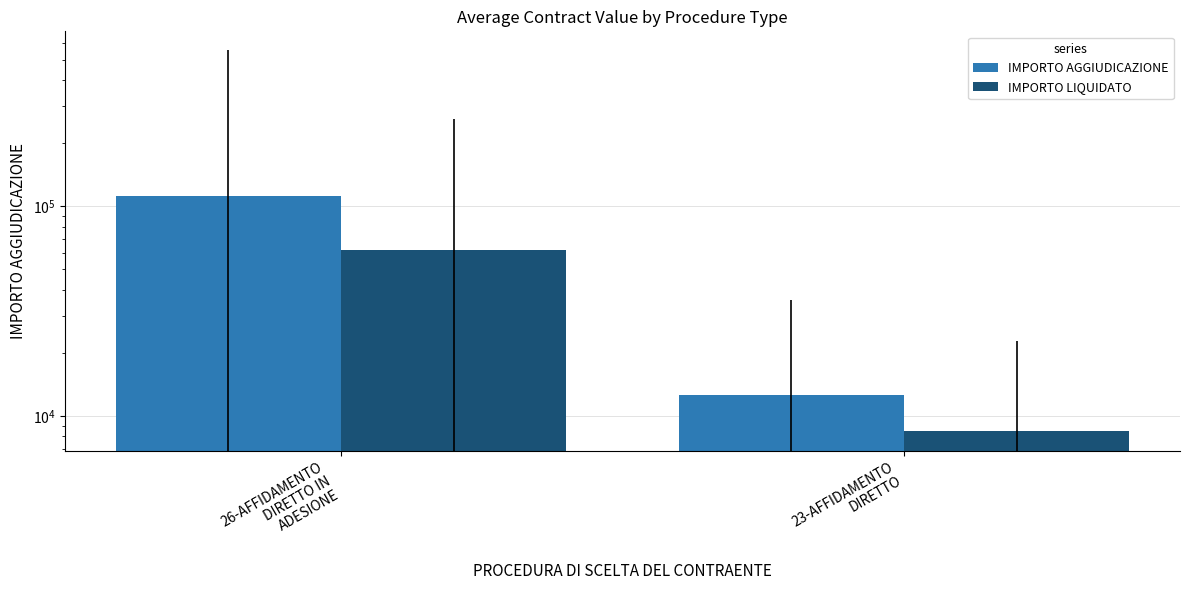

How many bars are there in total?

4